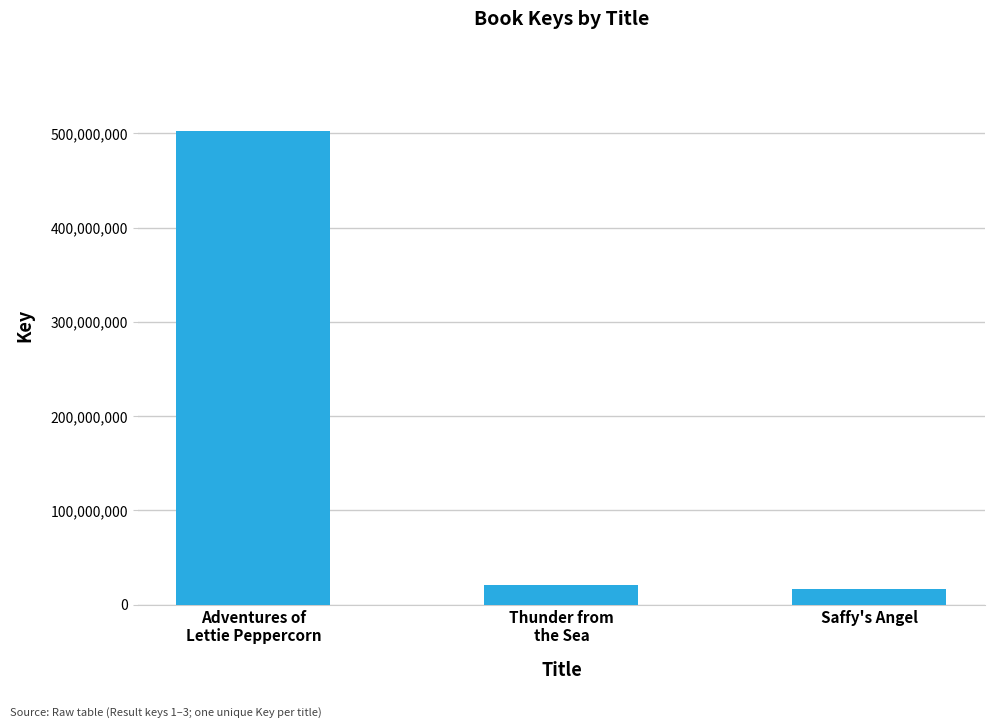

Reading left to right, extract all data points from this chart.

Adventures of
Lettie Peppercorn=502507767	Thunder from
the Sea=20458033	Saffy's Angel=17074546